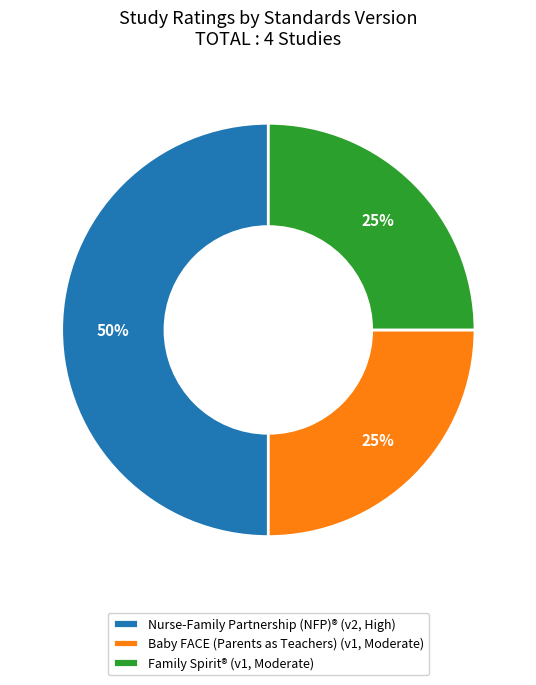

True or false: Baby FACE (Parents as Teachers) accounts for 16% of the total.

False